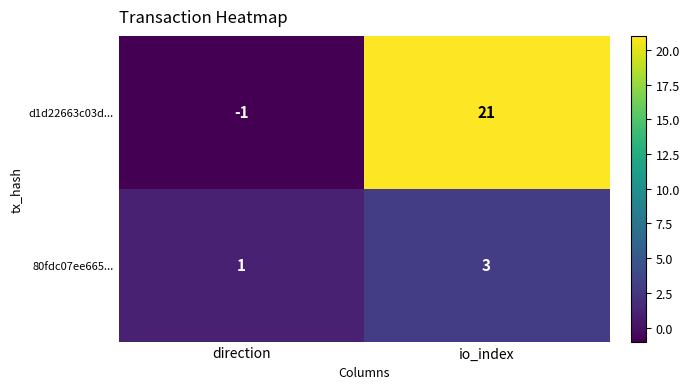

What is the sum of all d1d22663c03d... values?

20